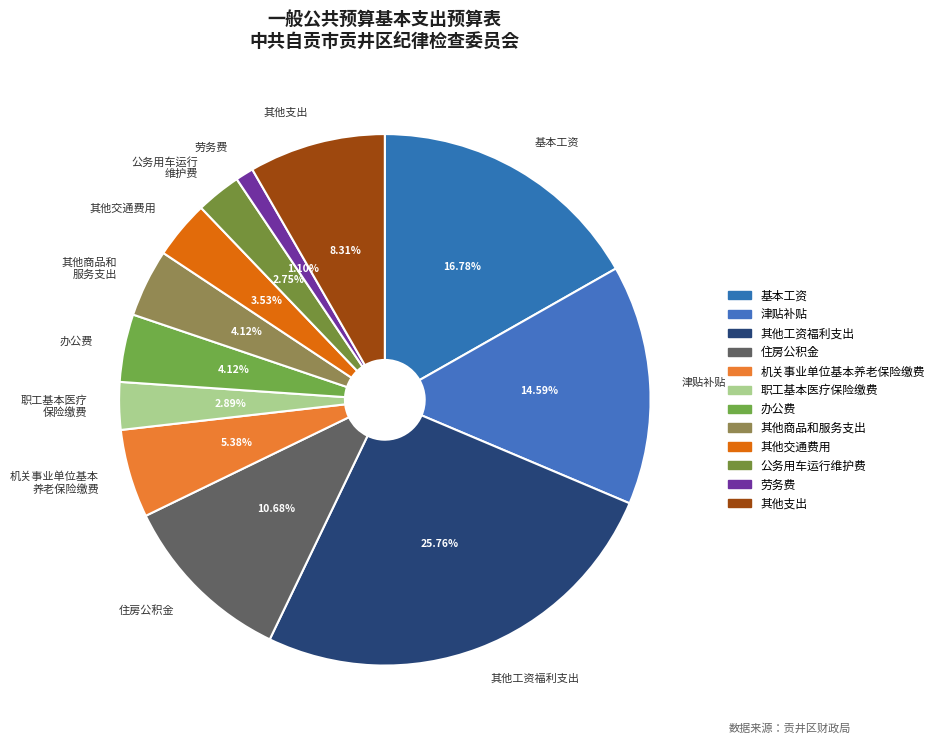

How many slices are in this pie chart?

12